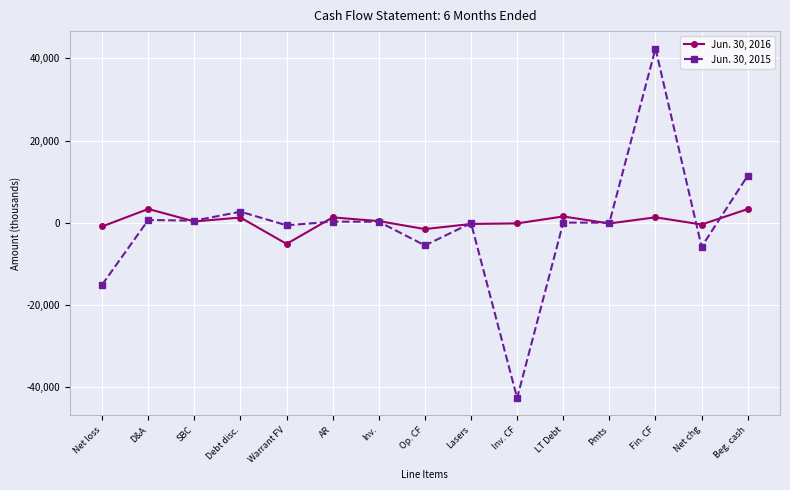

How many categories are shown in the chart?

15